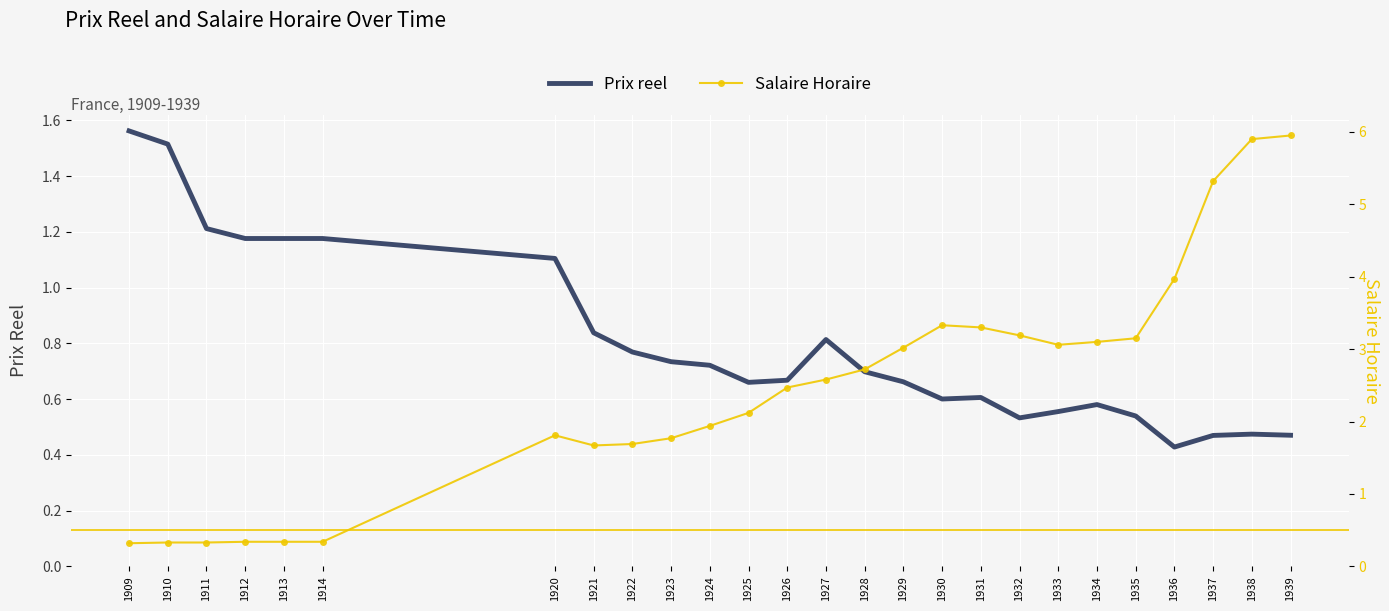

Where is Prix reel nearest to the value 0?

1936